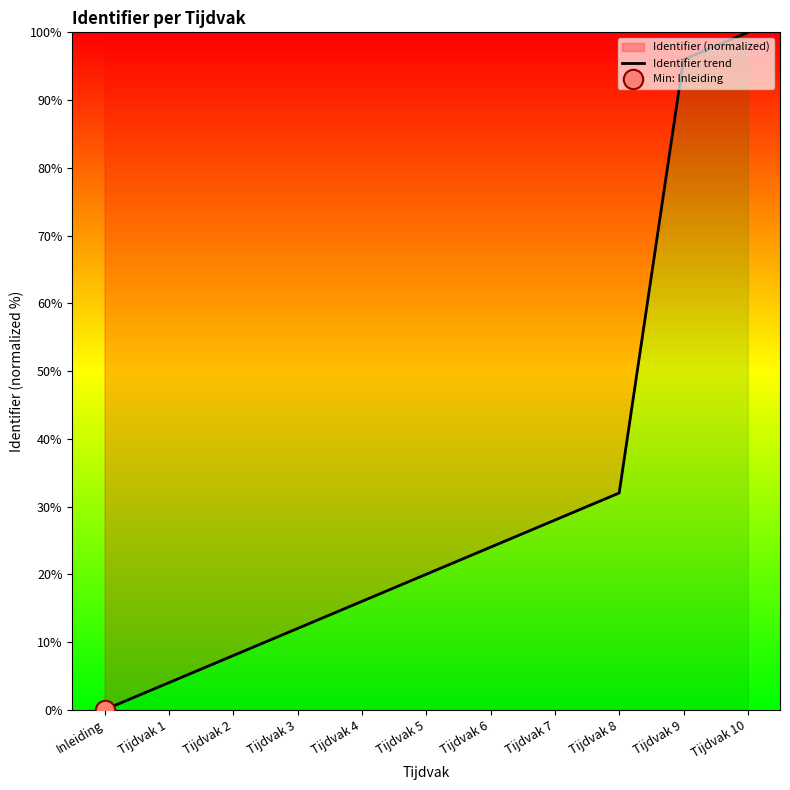

How many values exceed 20?

5